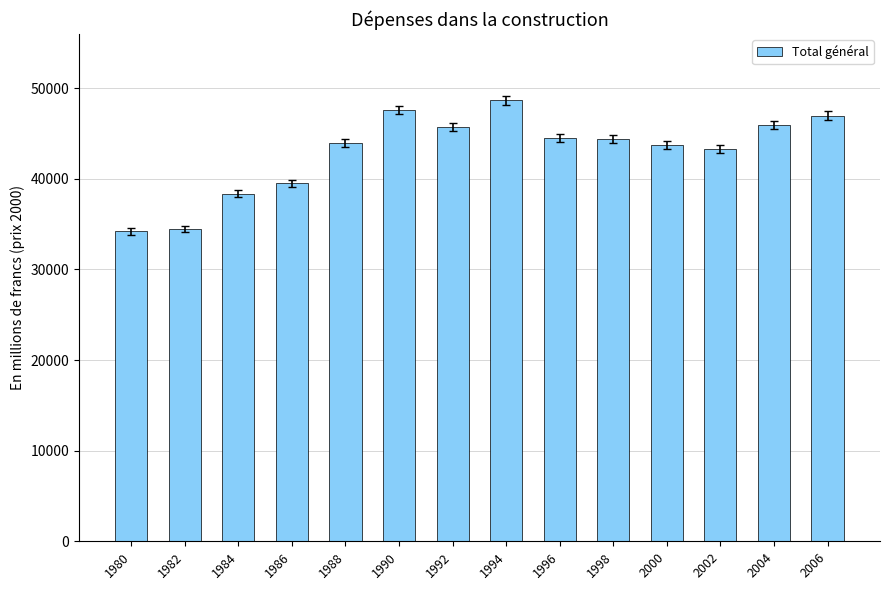

Approximately how many times larger is the value at 2006 compared to 1986?

1.2